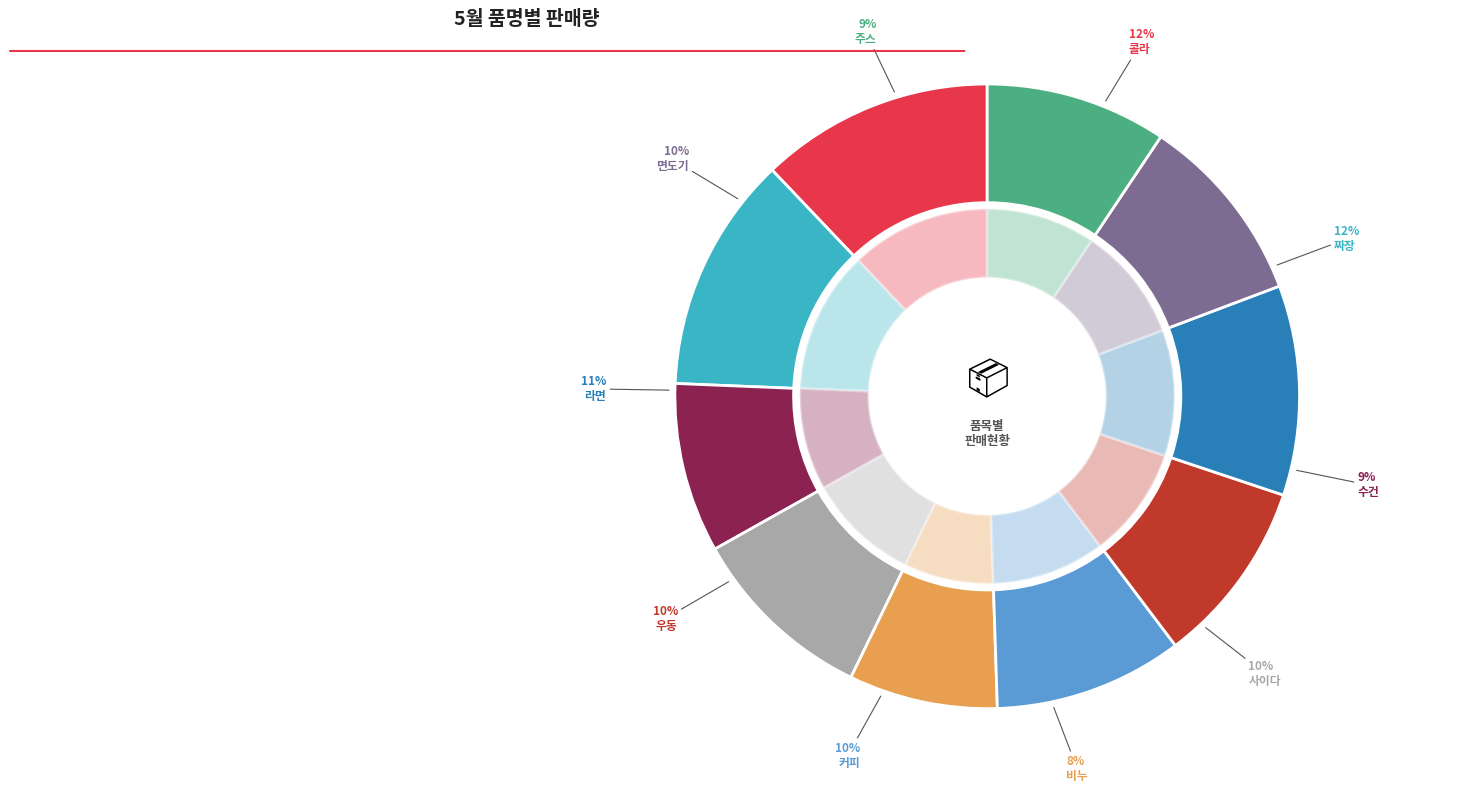

To the nearest percent, what percentage of the pie is 커피?

10%